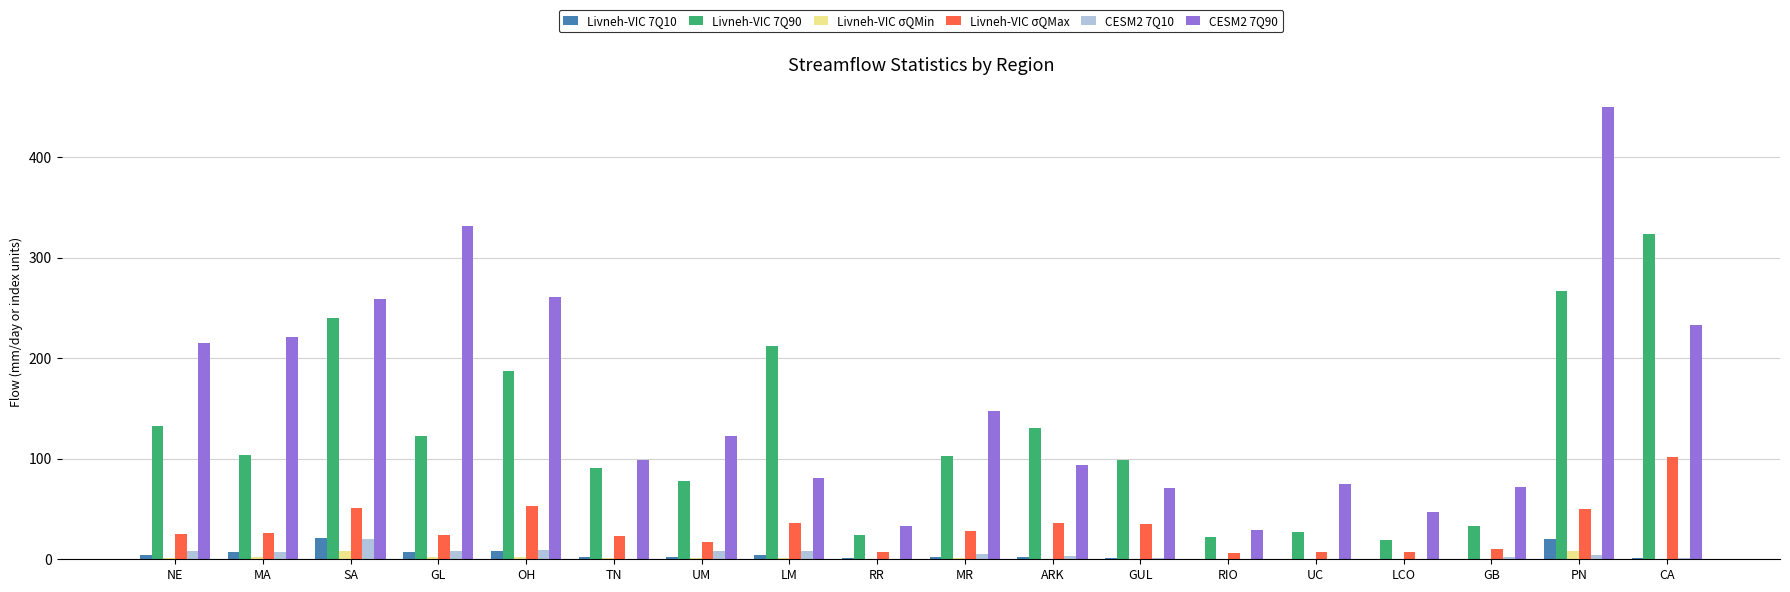

What is the total value across all series at GB?

117.9